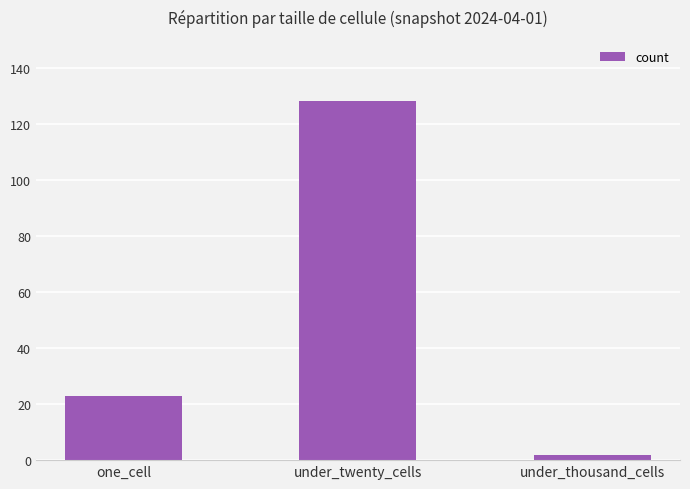

The chart shows a value of 128 at under_twenty_cells. True or false?

True